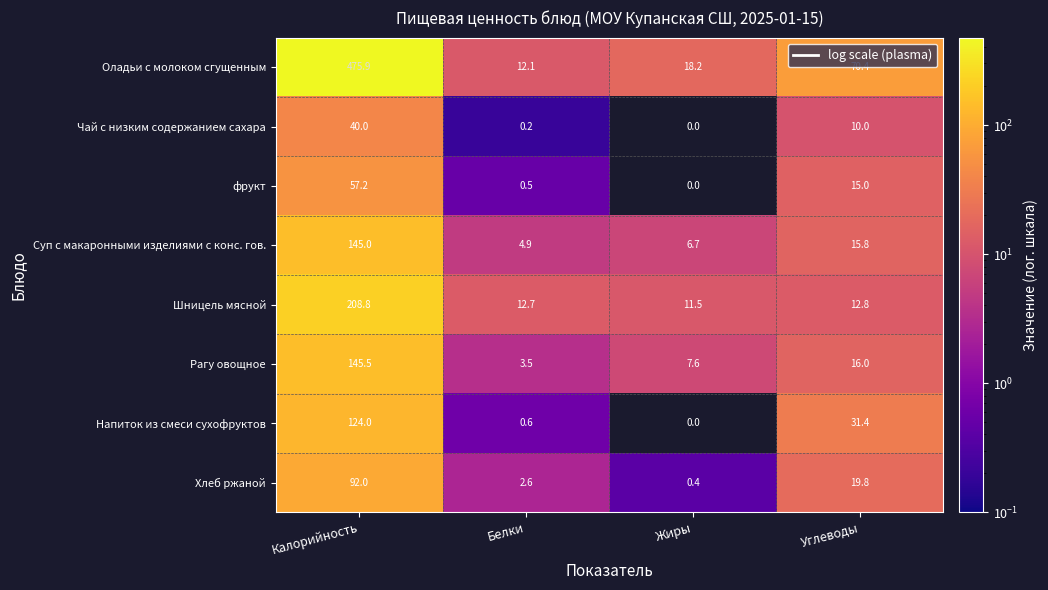

What is the spread (max minus min) of values at Жиры?

18.2